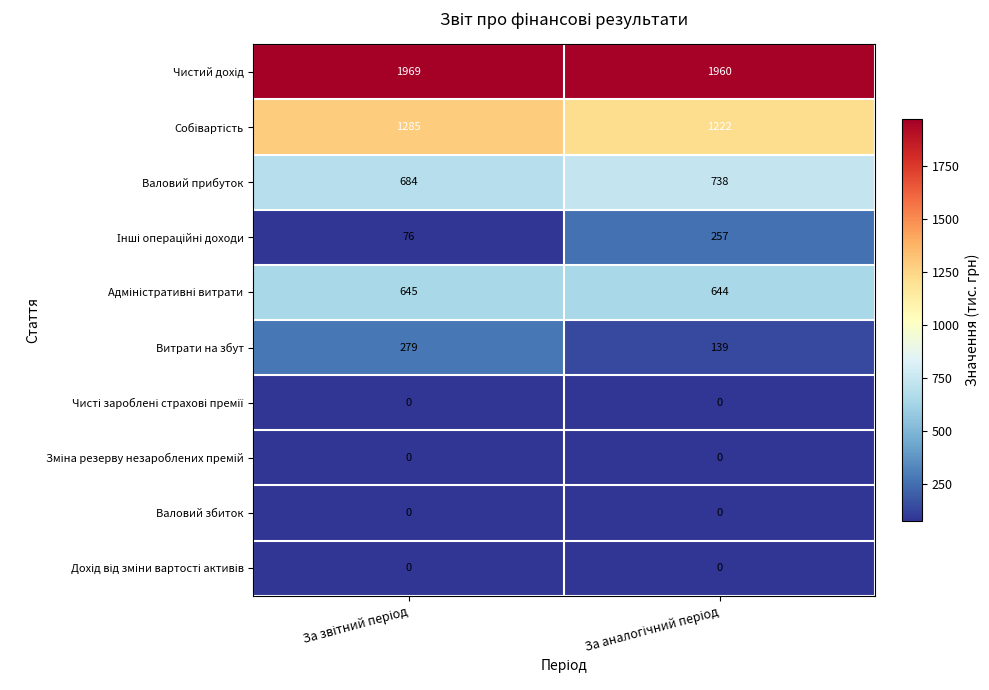

At how many categories does at least one series exceed 492?

2